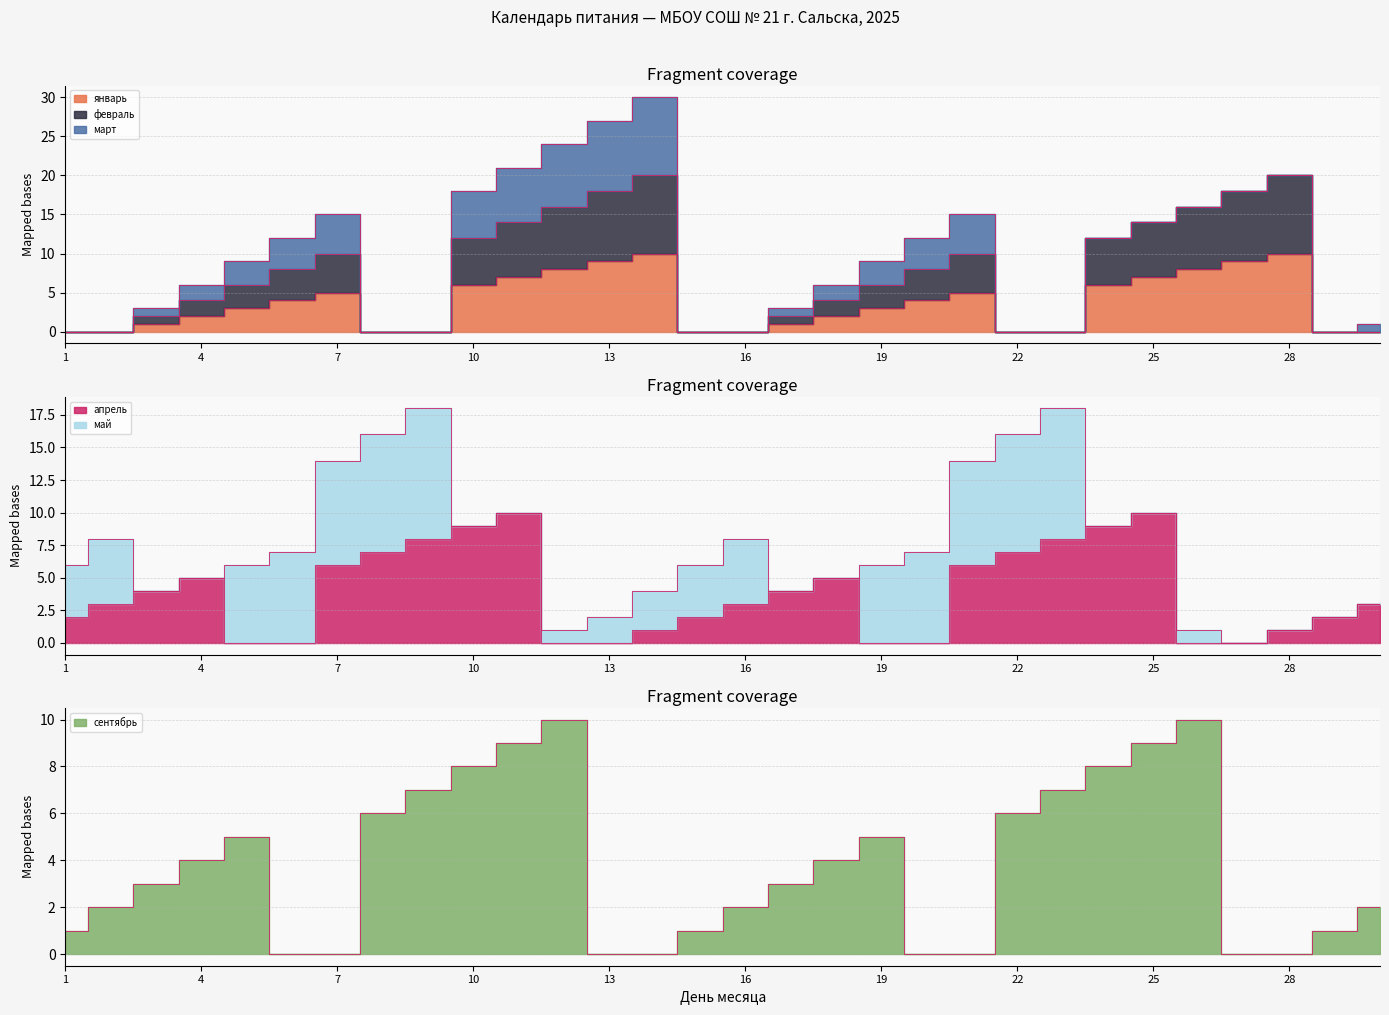

Which series has the largest total across all categories?

февраль